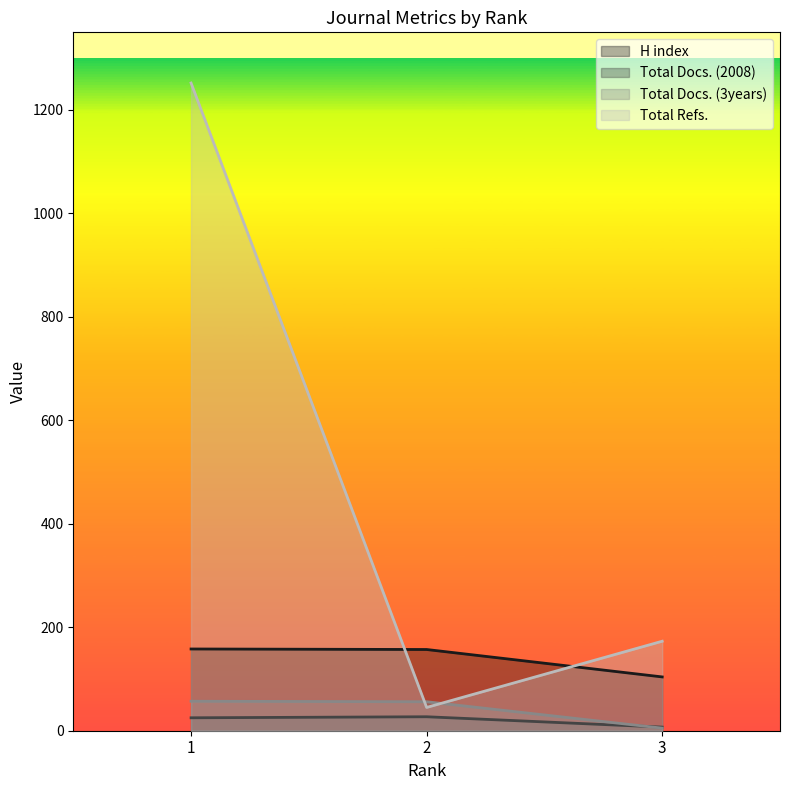

What is the average value of the Total Docs. (2008) series?

20